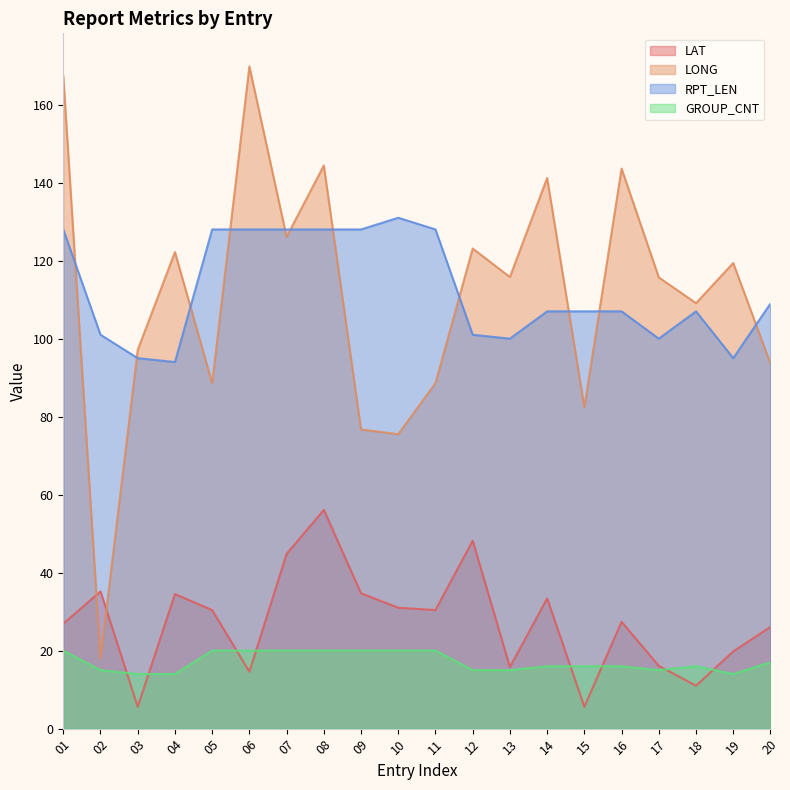

What is the lowest value of the LAT series?

5.6